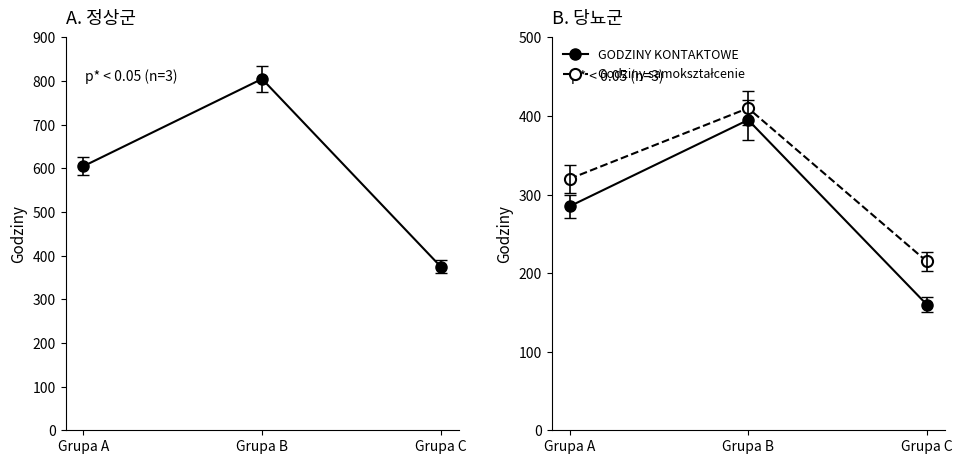

Is it true that GODZINY KONTAKTOWE equals 179 at Grupa B?

False